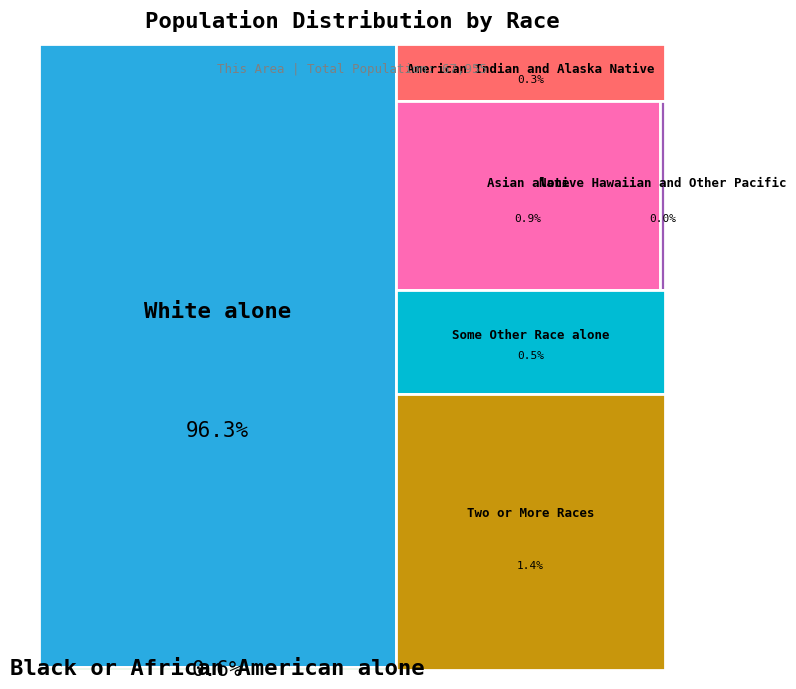

Which slice is the largest?

White alone